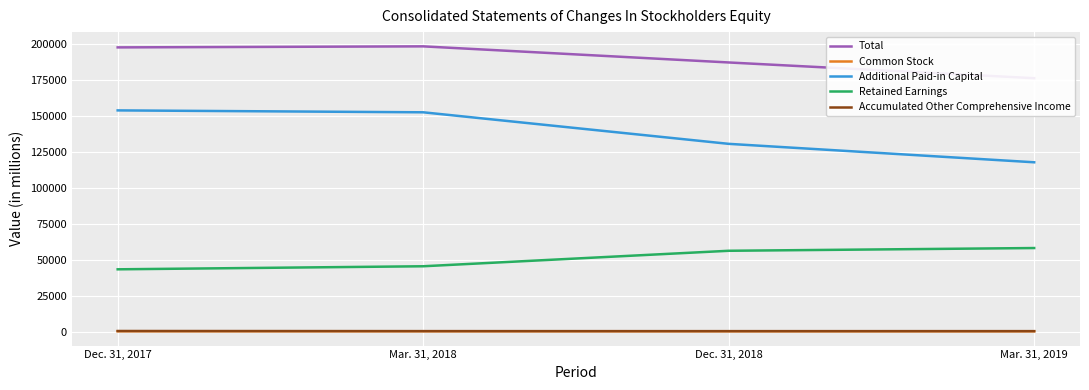

What is the value of the Retained Earnings point at the 4th from the left?

58072